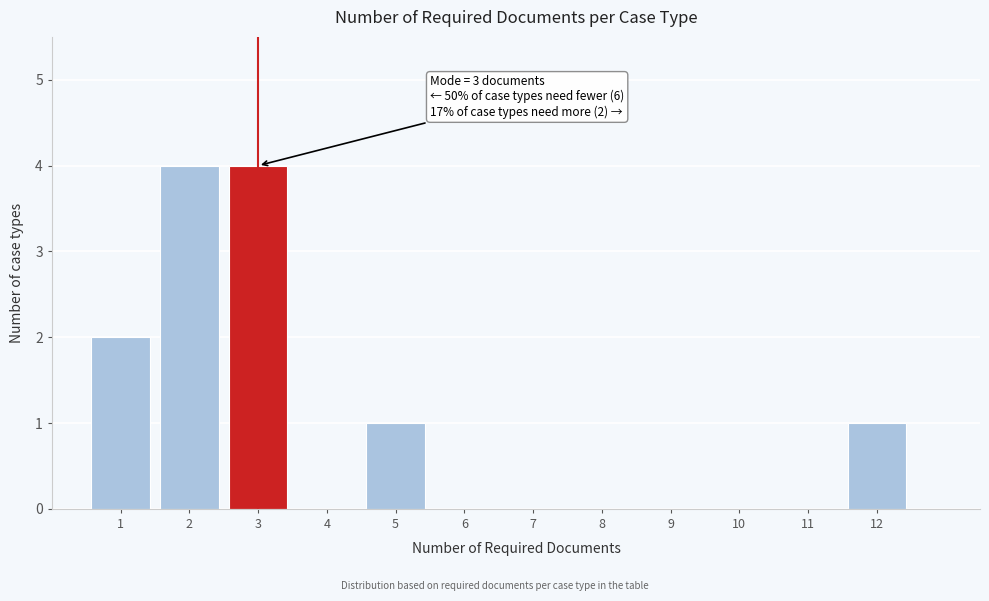

Reading left to right, list all the values displayed in this chart.

1=2	2=4	3=4	4=0	5=1	6=0	7=0	8=0	9=0	10=0	11=0	12=1